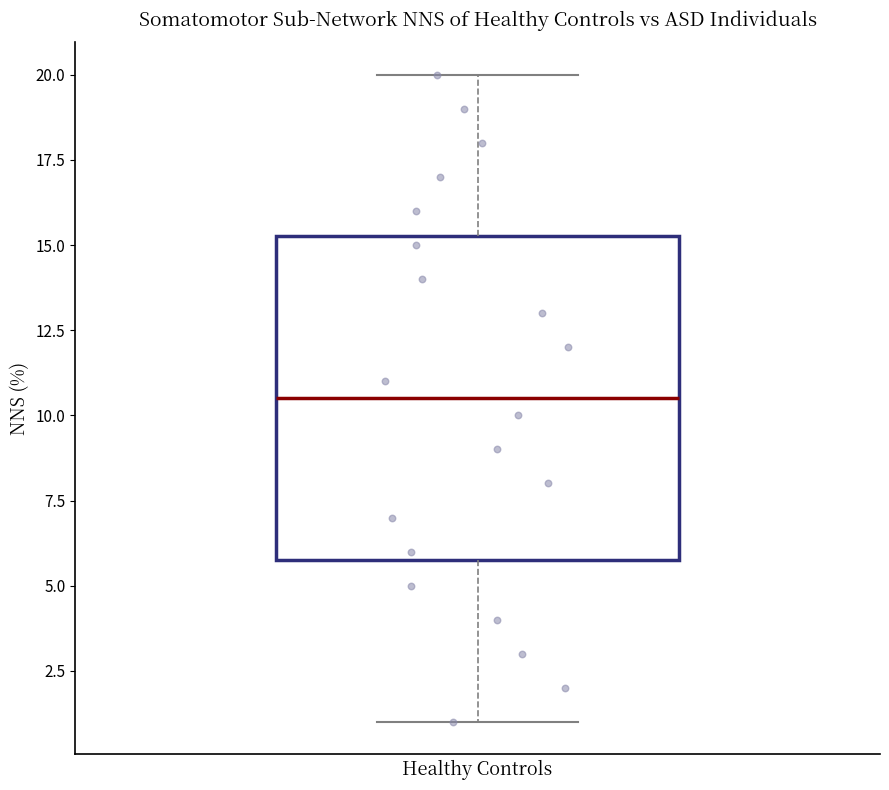

Where does the lower whisker of the box end on the y-axis? The values are not printed on the chart, so give them approximately, as read against the axis.

1.0